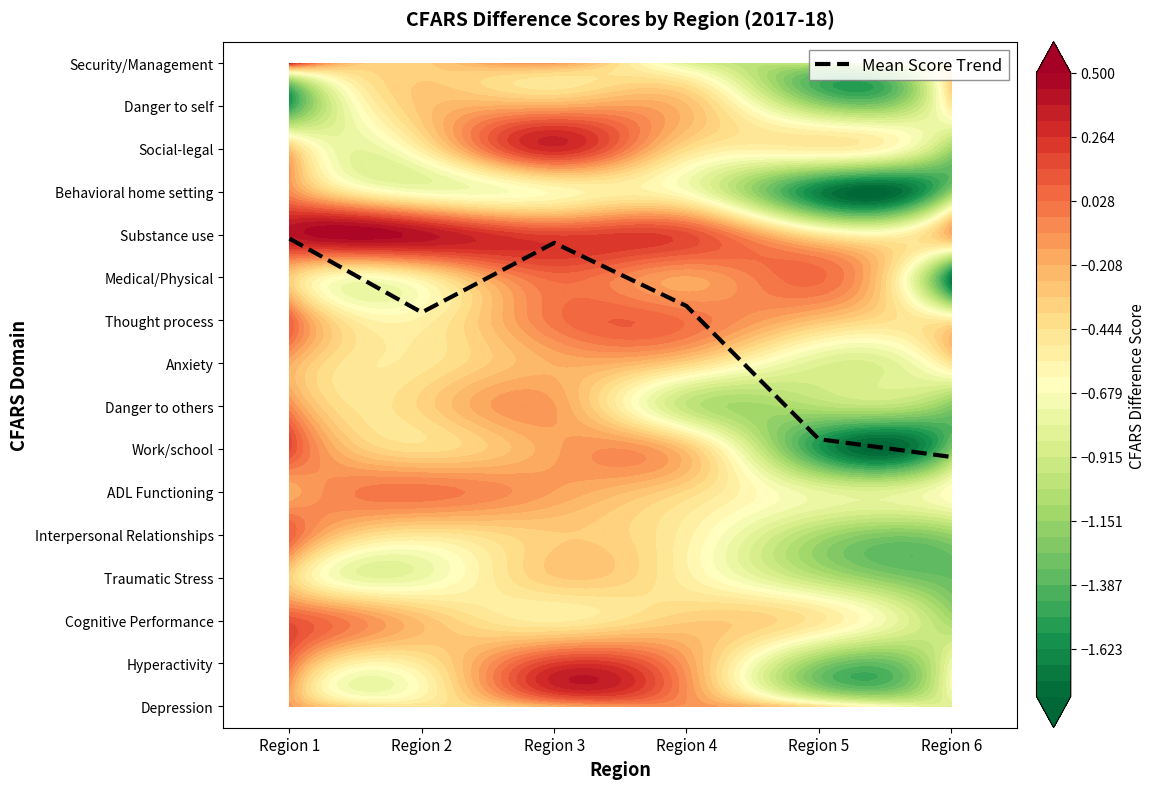

Rank the categories by value from highest to lowest.

Region 1, Region 3, Region 4, Region 2, Region 5, Region 6